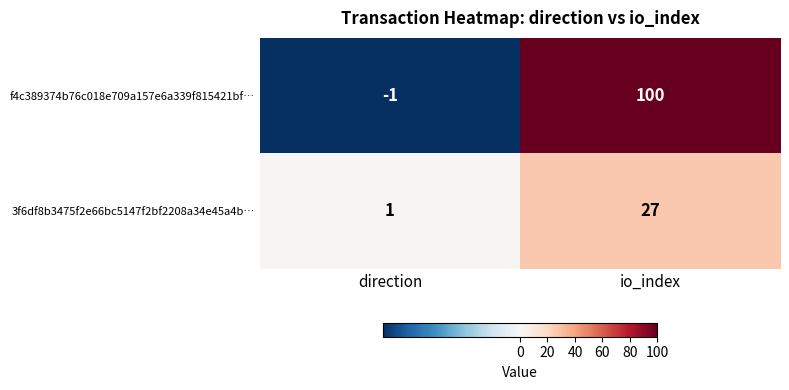

Which series has the largest range (max minus min)?

f4c389374b76c018e709a157e6a339f815421bf…